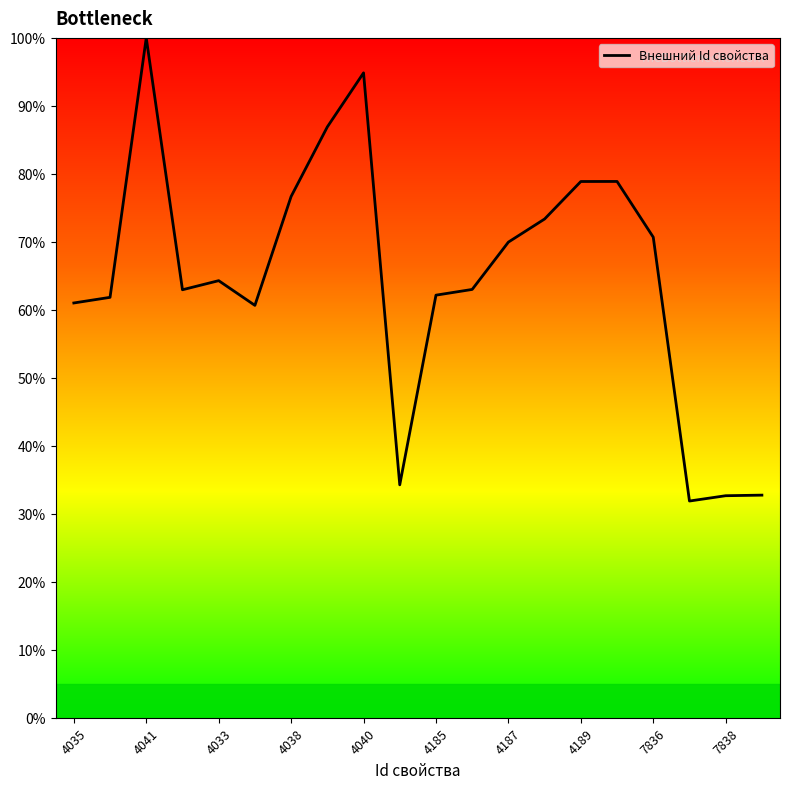

What is the maximum value shown in the chart?

100.0